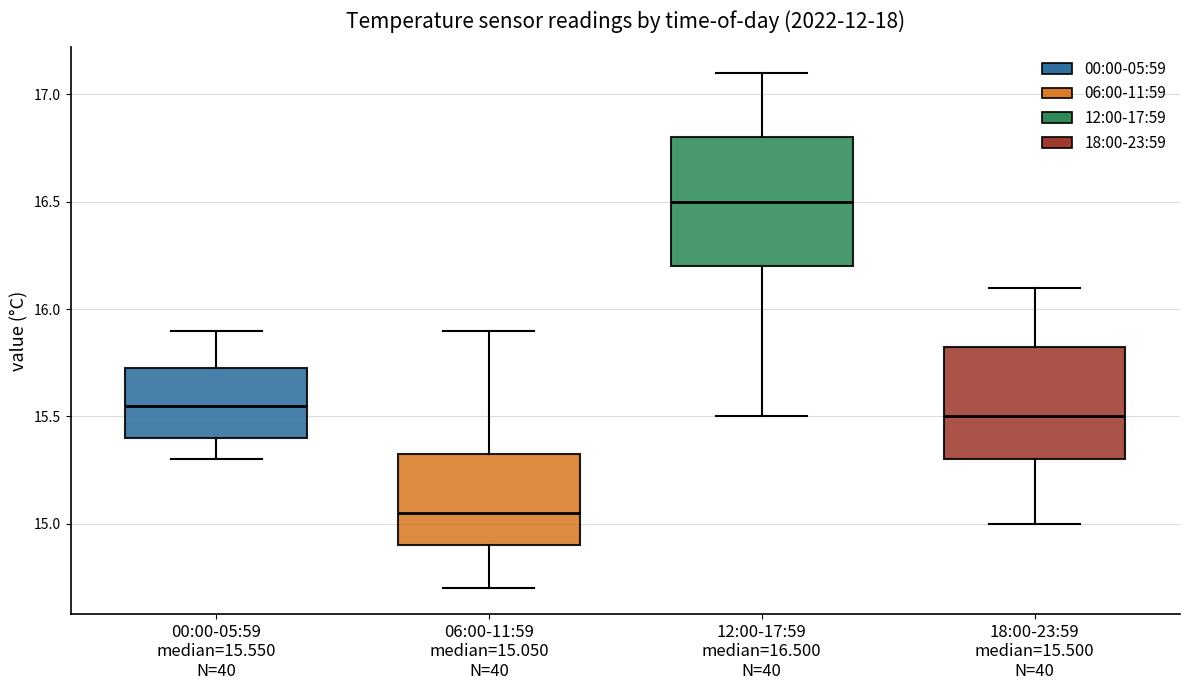

Reading left to right, read every box against the y-axis: the position of its median line, the range the box covers, and the ends of its whiskers. The values are not printed on the chart, so give them approximately, as read against the axis.

00:00-05:59 median=15.550 N=40: median 15.55, box 15.40 to 15.75, whiskers 15.30 to 15.90
06:00-11:59 median=15.050 N=40: median 15.05, box 14.90 to 15.35, whiskers 14.70 to 15.90
12:00-17:59 median=16.500 N=40: median 16.50, box 16.20 to 16.80, whiskers 15.50 to 17.10
18:00-23:59 median=15.500 N=40: median 15.50, box 15.30 to 15.85, whiskers 15.00 to 16.10